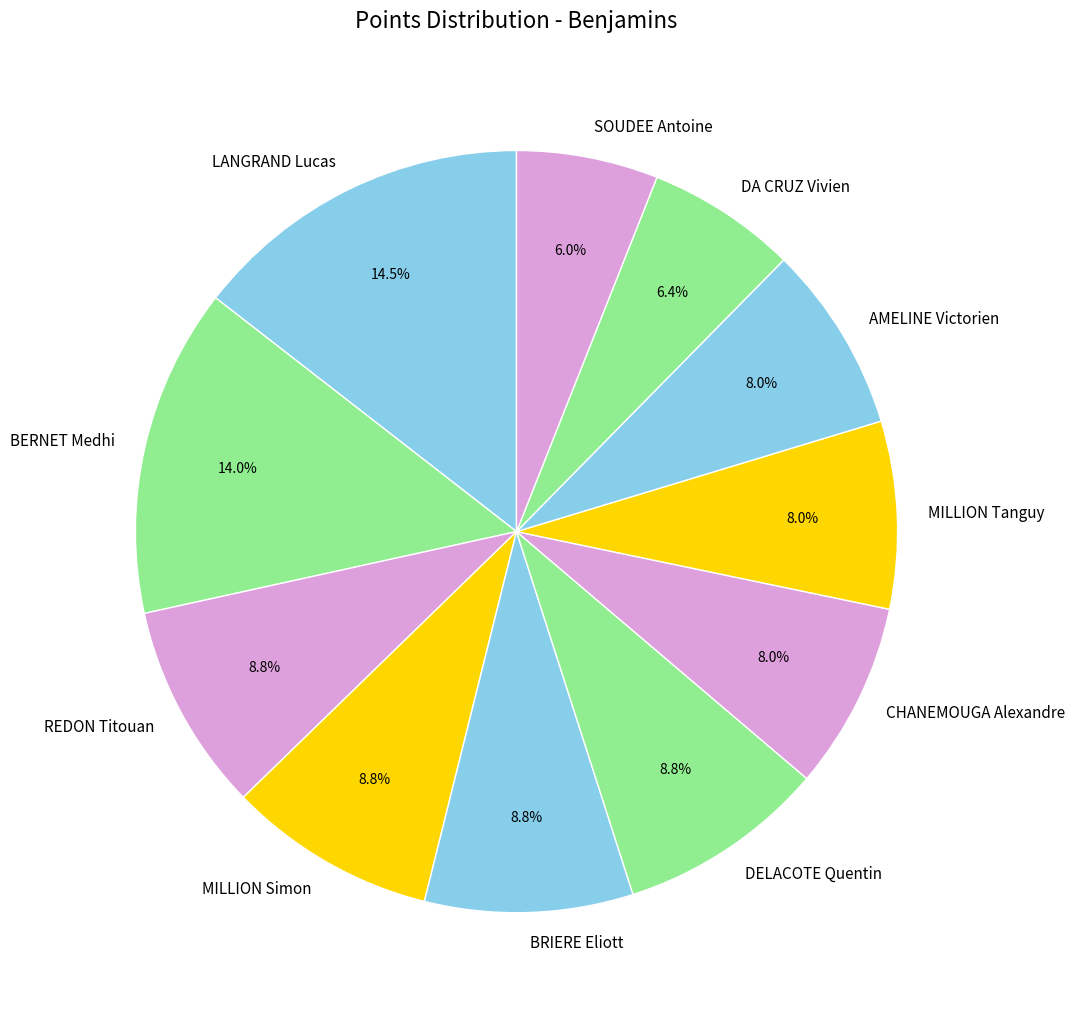

Is CHANEMOUGA Alexandre the majority of the pie?

No